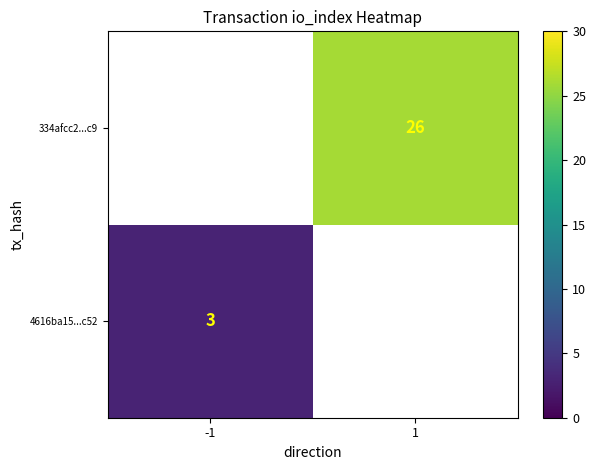

Is the value of 4616ba15...c52 at -1 greater than the value of 334afcc2...c9 at 1?

No